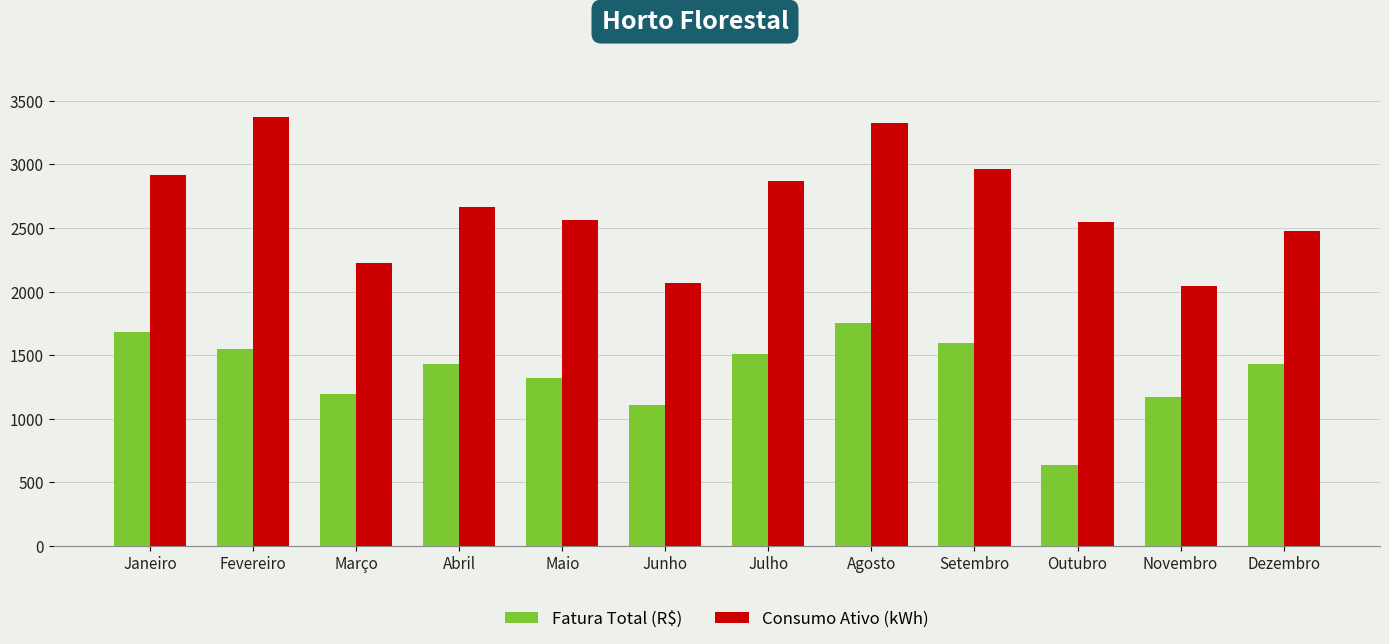

At how many categories does at least one series exceed 1532?

12